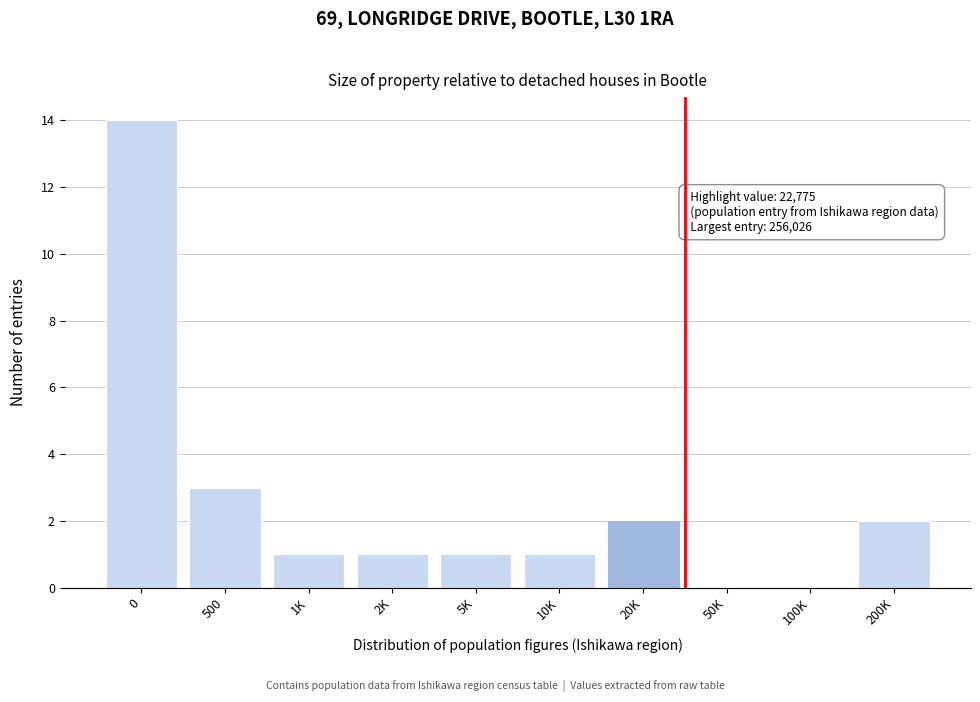

Reading left to right, extract all data points from this chart.

0=14	500=3	1K=1	2K=1	5K=1	10K=1	20K=2	50K=0	100K=0	200K=2